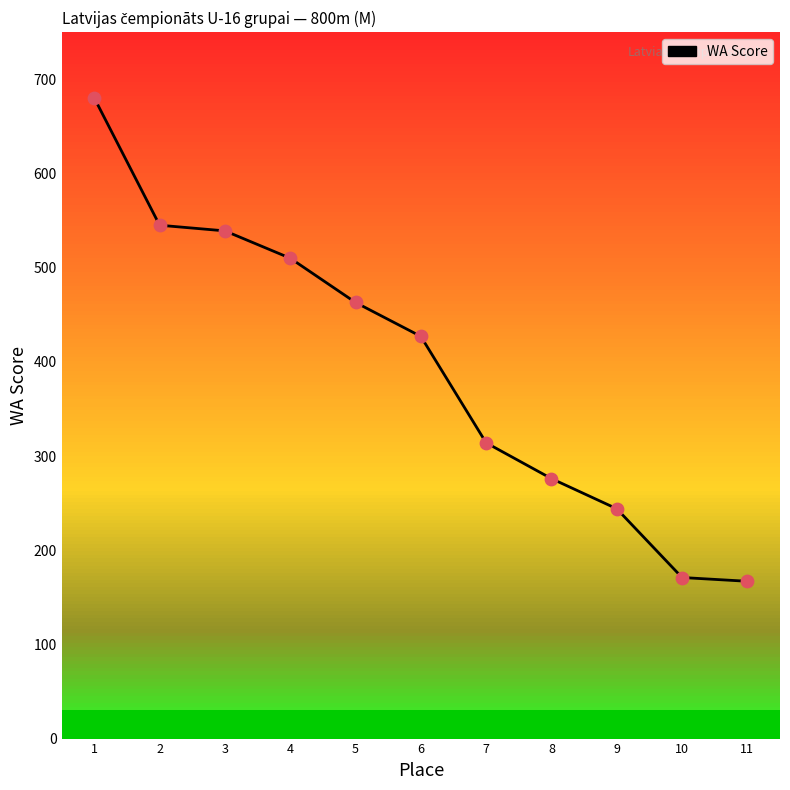

What is the ratio of the value at 1 to the value at 10?

4.0